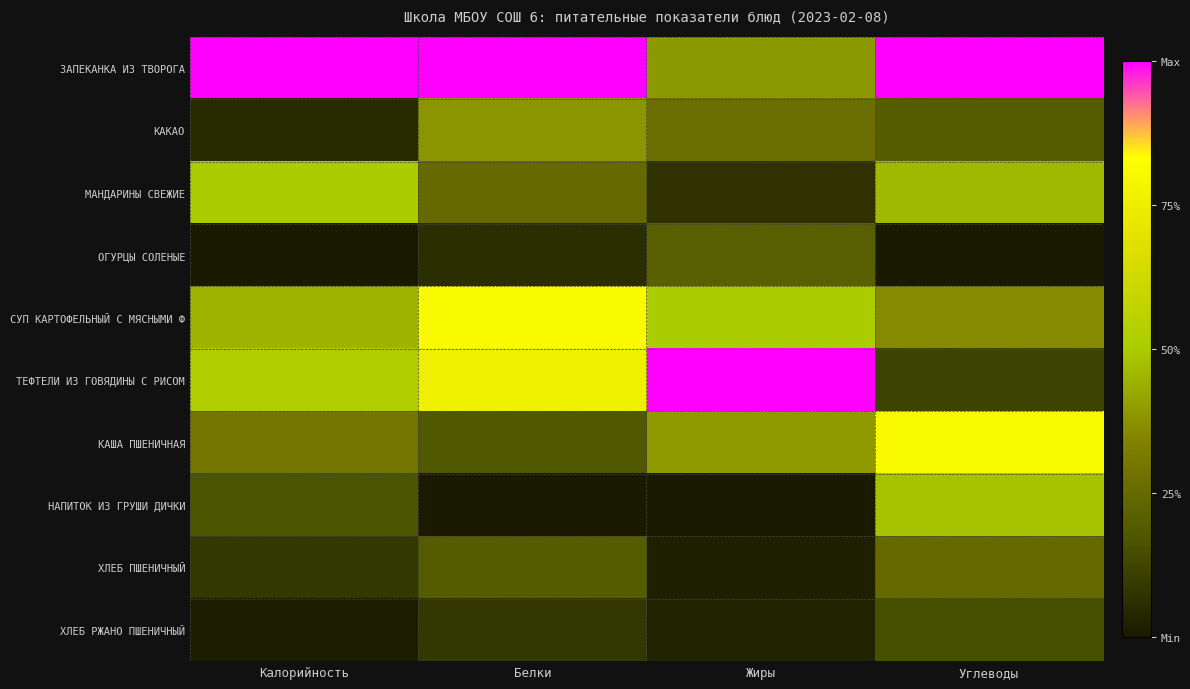

Reading left to right, transcribe all the data shown in this chart.

ЗАПЕКАНКА ИЗ ТВОРОГА: Калорийность=1.0	Белки=1.0	Жиры=0.4	Углеводы=1.0
КАКАО: Калорийность=0.1	Белки=0.4	Жиры=0.3	Углеводы=0.2
МАНДАРИНЫ СВЕЖИЕ: Калорийность=0.5	Белки=0.2	Жиры=0.1	Углеводы=0.5
ОГУРЦЫ СОЛЕНЫЕ: Калорийность=0.0	Белки=0.1	Жиры=0.2	Углеводы=0.0
СУП КАРТОФЕЛЬНЫЙ С МЯСНЫМИ Ф: Калорийность=0.4	Белки=0.8	Жиры=0.5	Углеводы=0.4
ТЕФТЕЛИ ИЗ ГОВЯДИНЫ С РИСОМ: Калорийность=0.5	Белки=0.8	Жиры=1.0	Углеводы=0.1
КАША ПШЕНИЧНАЯ: Калорийность=0.3	Белки=0.2	Жиры=0.4	Углеводы=0.8
НАПИТОК ИЗ ГРУШИ ДИЧКИ: Калорийность=0.2	Белки=0.0	Жиры=0.0	Углеводы=0.5
ХЛЕБ ПШЕНИЧНЫЙ: Калорийность=0.1	Белки=0.2	Жиры=0.0	Углеводы=0.2
ХЛЕБ РЖАНО ПШЕНИЧНЫЙ: Калорийность=0.0	Белки=0.1	Жиры=0.0	Углеводы=0.2